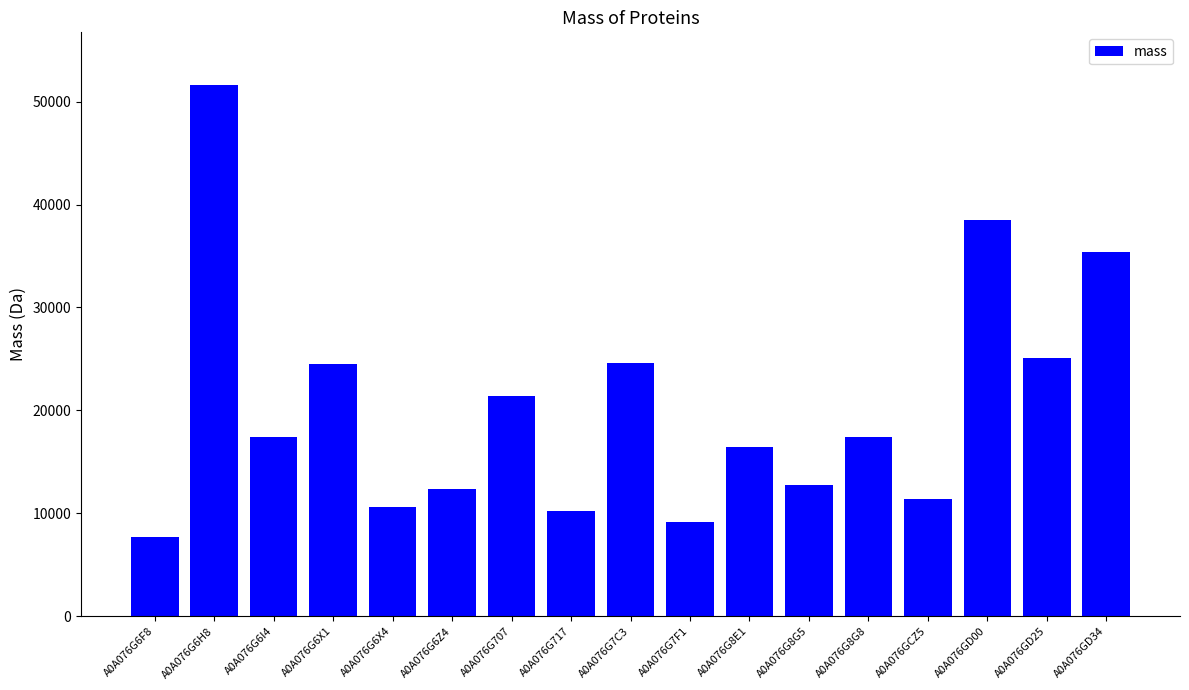

What is the value of the 6th bar from the left?

12328.8